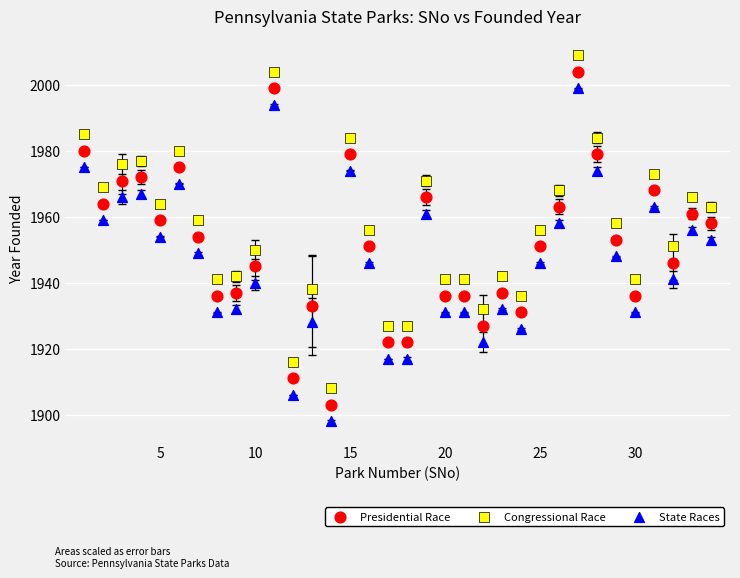

Which series contains the lowest Y value?

State Races